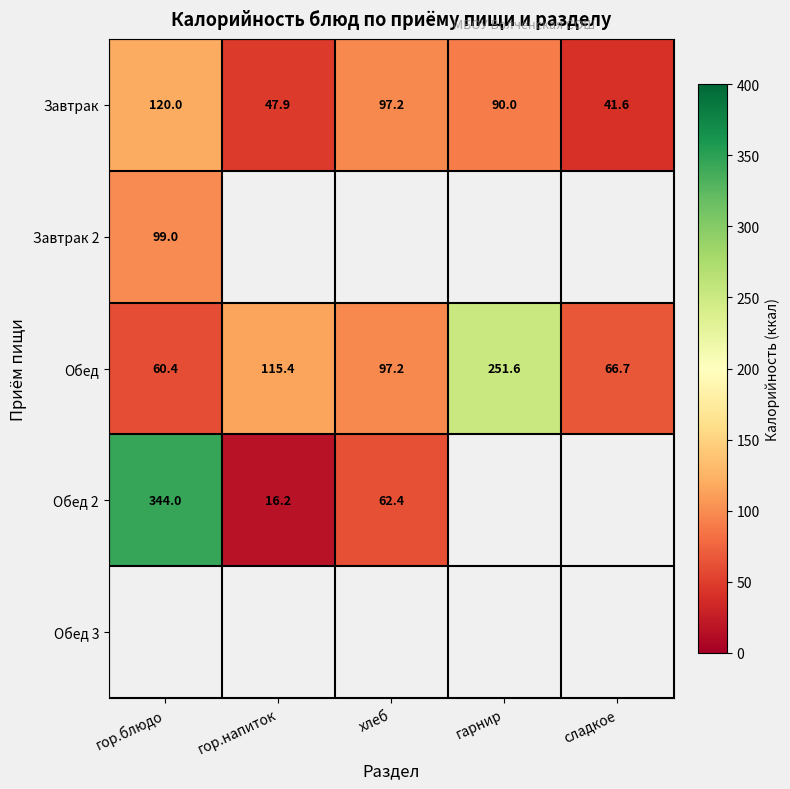

What value does the Обед series have at гор.напиток?

115.4